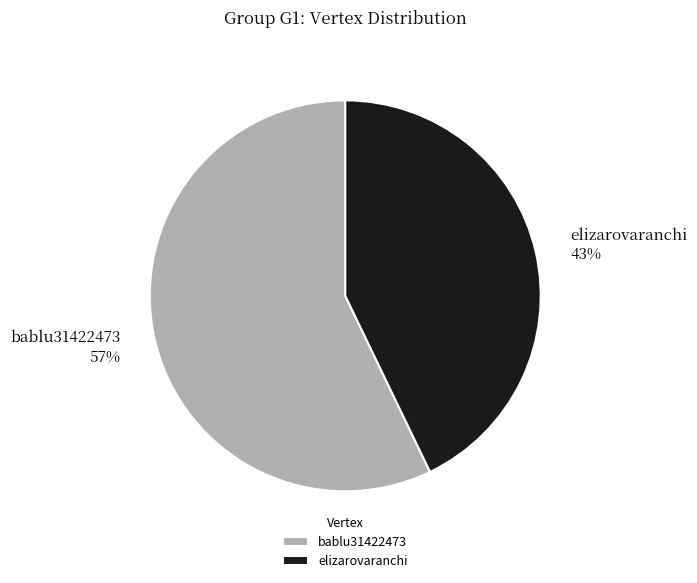

To the nearest percent, what percentage of the pie is elizarovaranchi?

43%